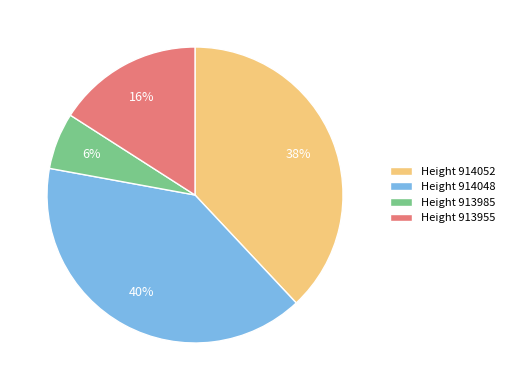

Between Height 913955 and Height 914052, which is larger?

Height 914052